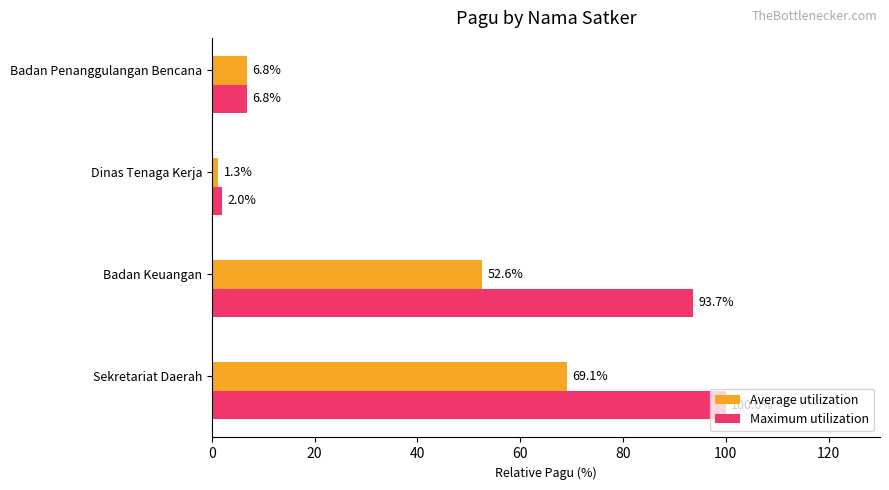

What is the greatest value displayed?

100.0